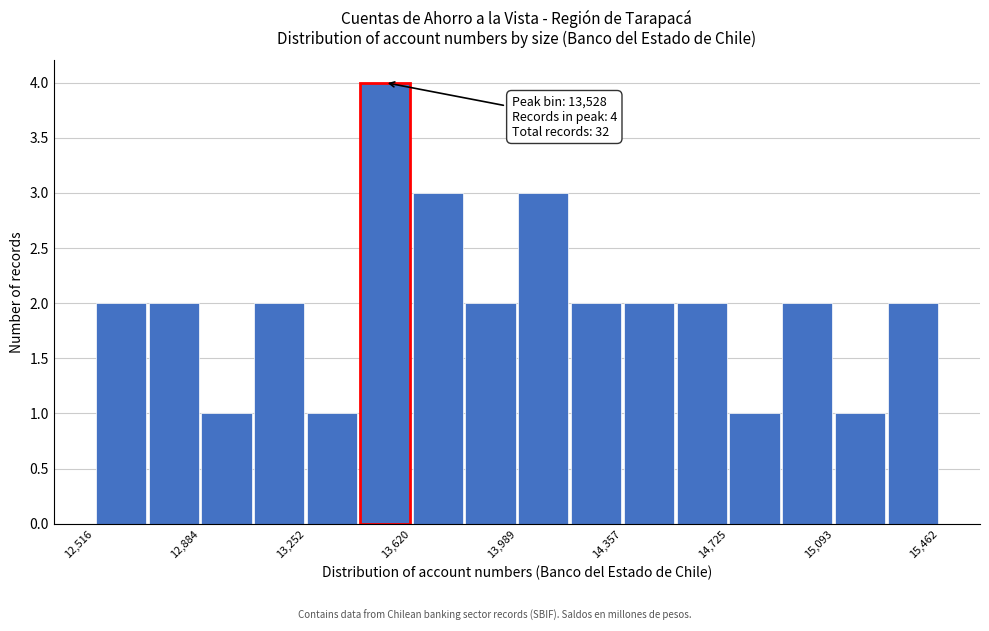

Read against the x-axis, roughly where is the centre of the tallest bar?

13550